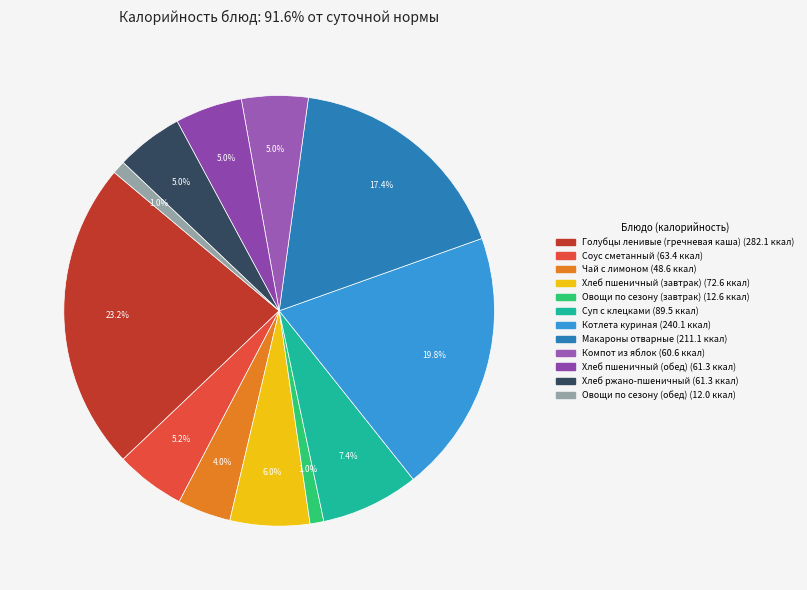

How many slices are in this pie chart?

12